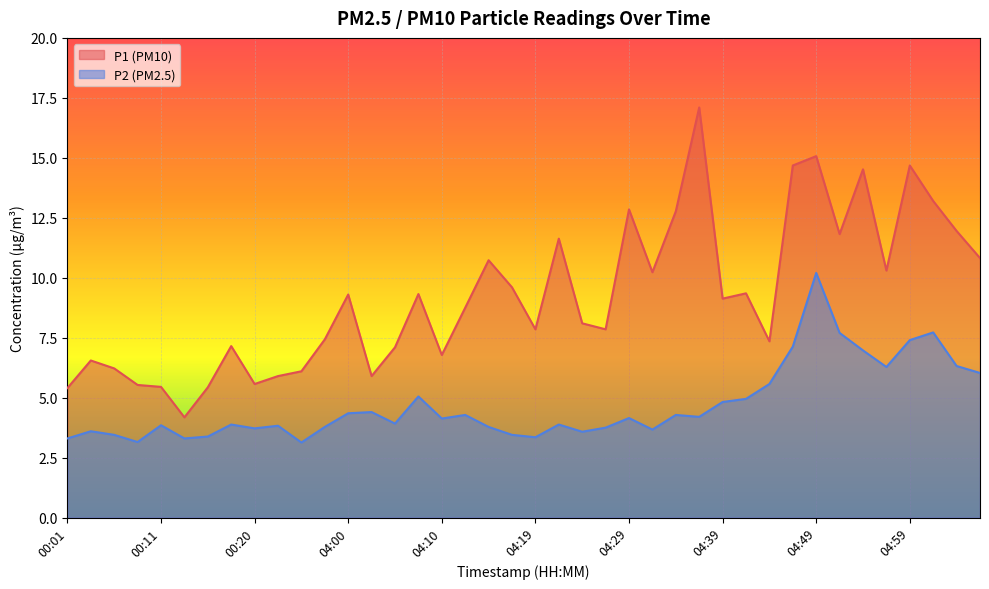

What is the difference between the highest and lowest values at 05:07?

4.8